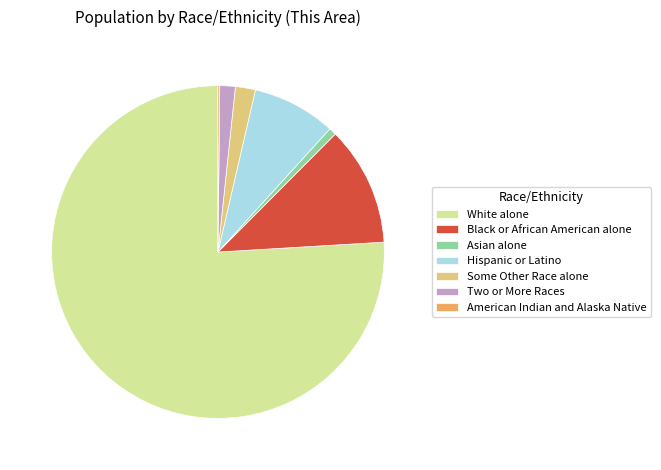

Does any single category account for the majority?

Yes